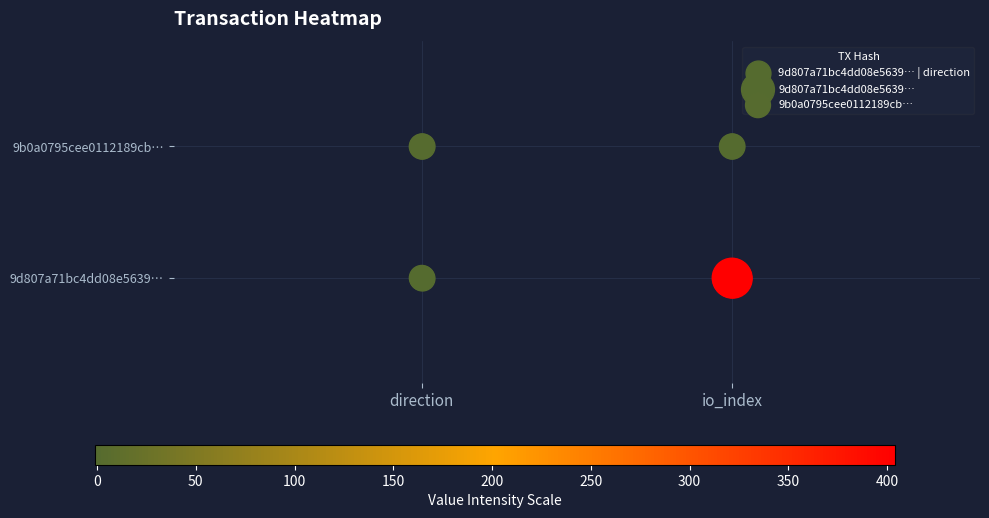

Count the number of data series in this chart.

2